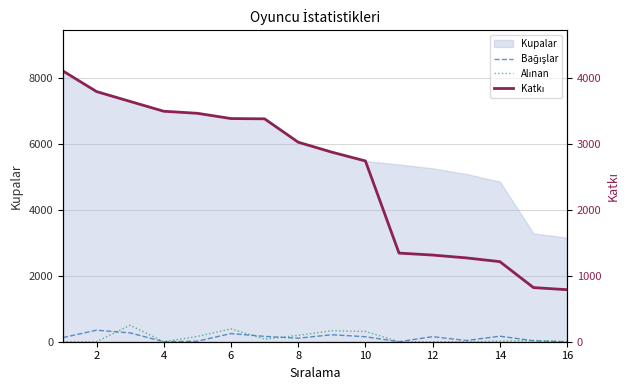

True or false: Alınan and Katkı cross at least once.

False